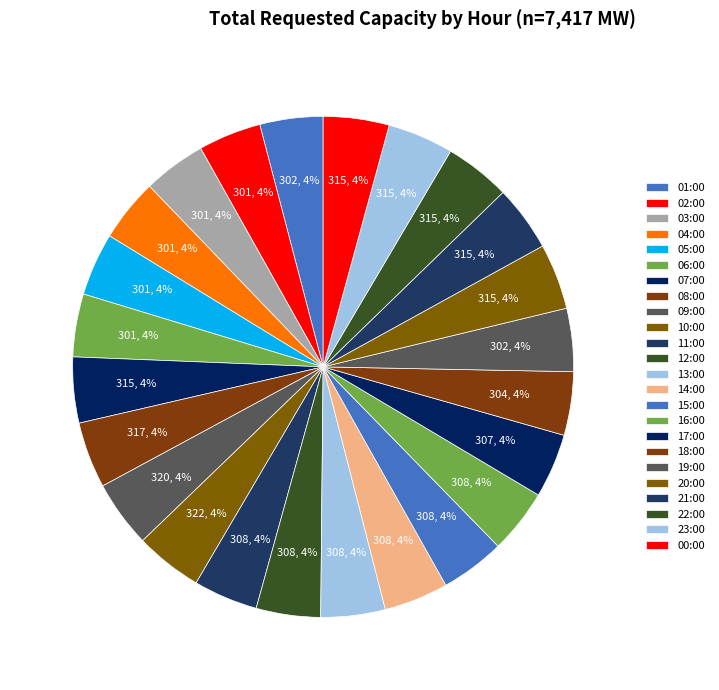

Which category has the biggest portion of the pie?

10:00